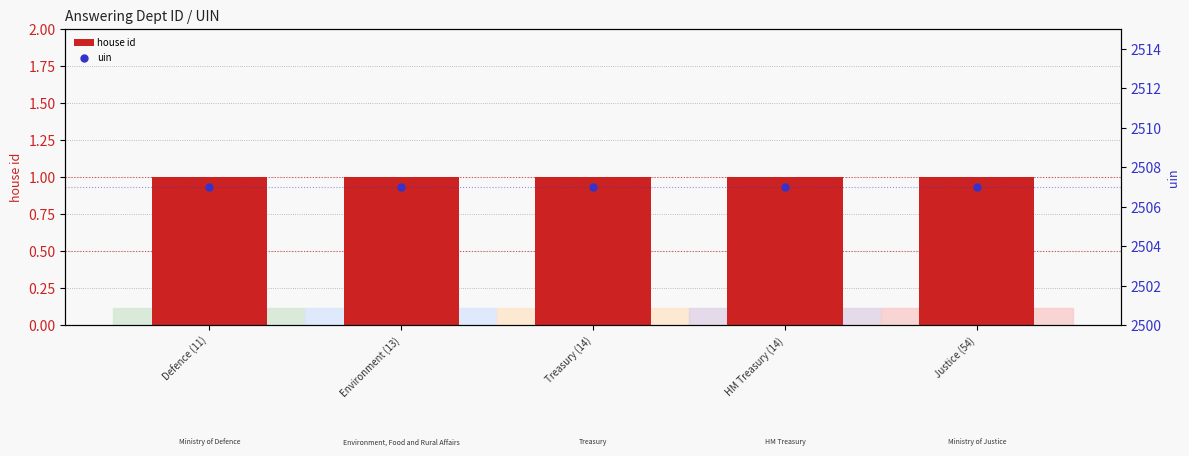

Which series reaches the minimum Y coordinate?

house id